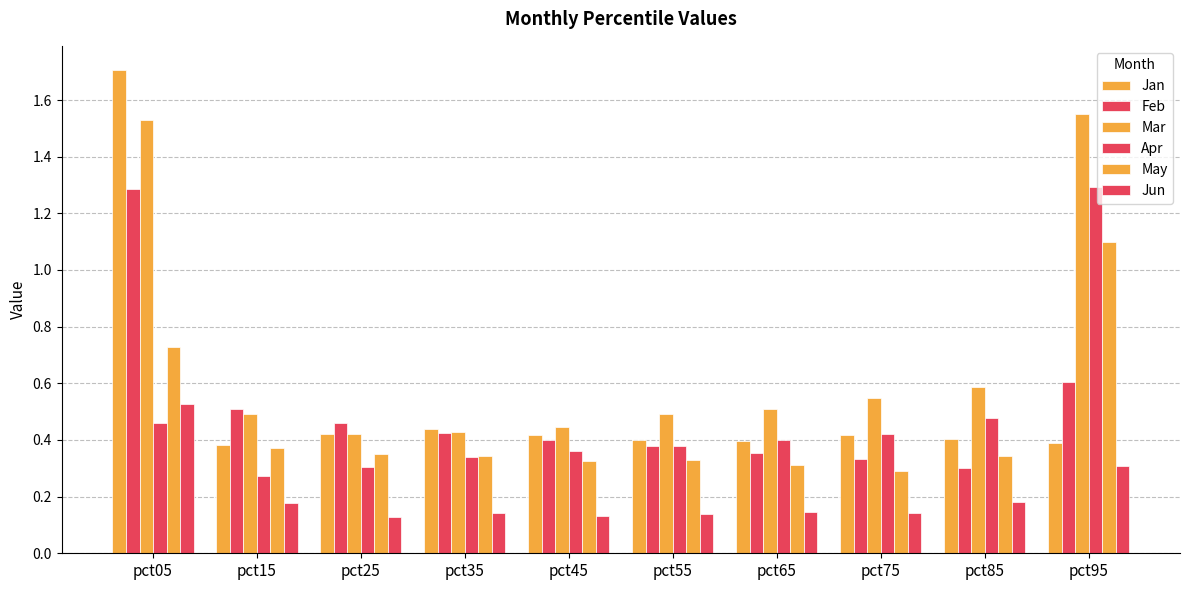

What is the sum of the Feb values at pct55 and pct05?

1.7